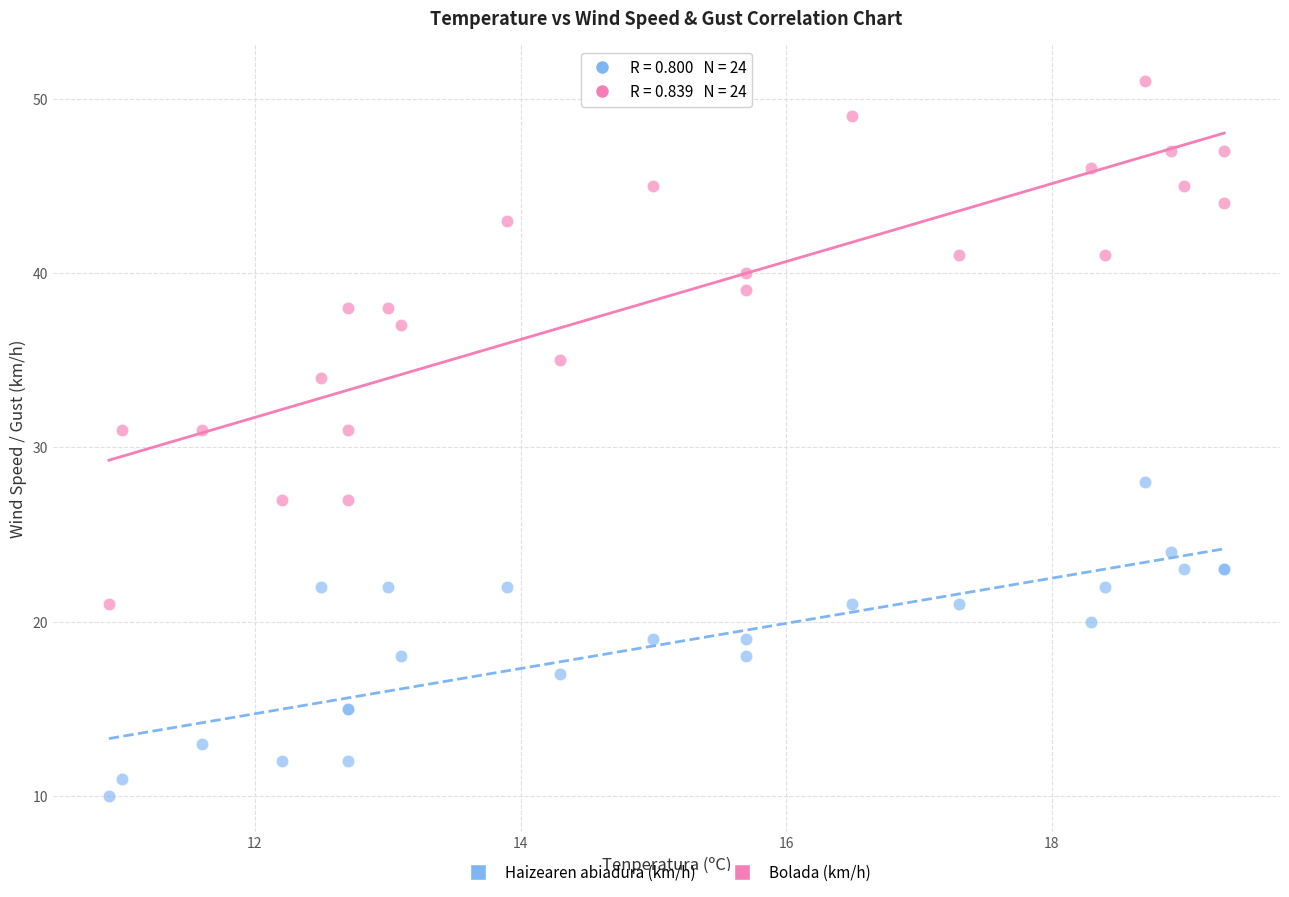

Which series reaches the minimum Y coordinate?

Haizearen abiadura (km/h)